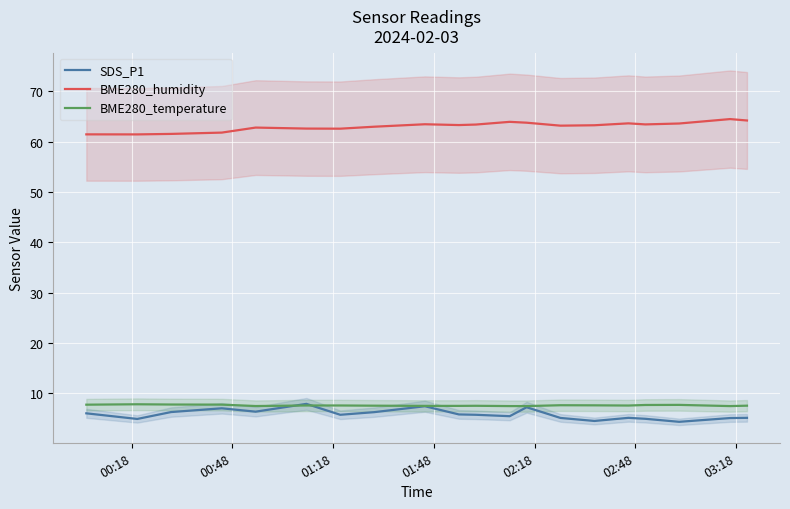

True or false: BME280_humidity has more than 0 interior local peaks.

True